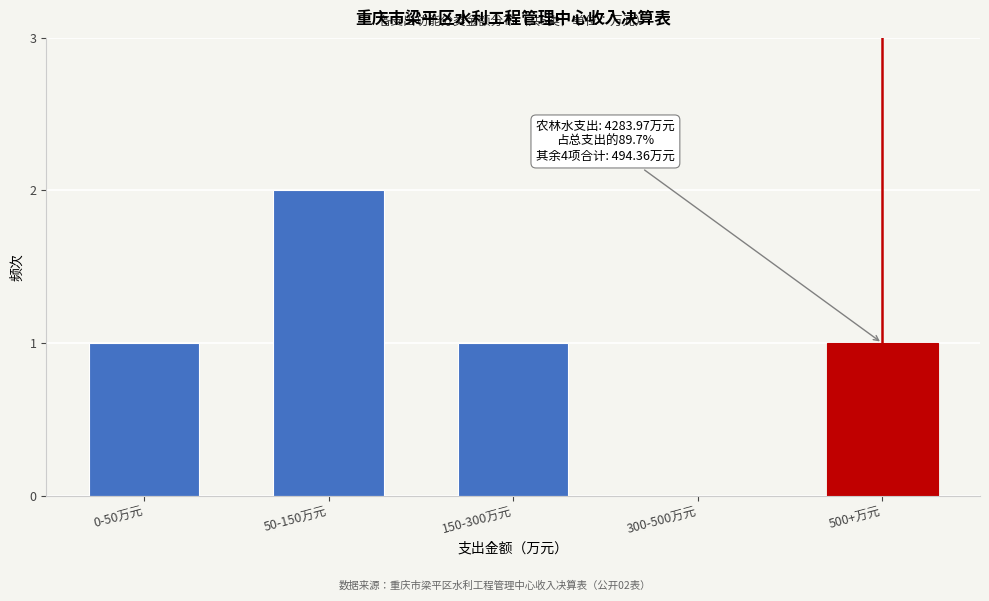

Reading left to right, transcribe all the data shown in this chart.

0-50万元=1	50-150万元=2	150-300万元=1	300-500万元=0	500+万元=1